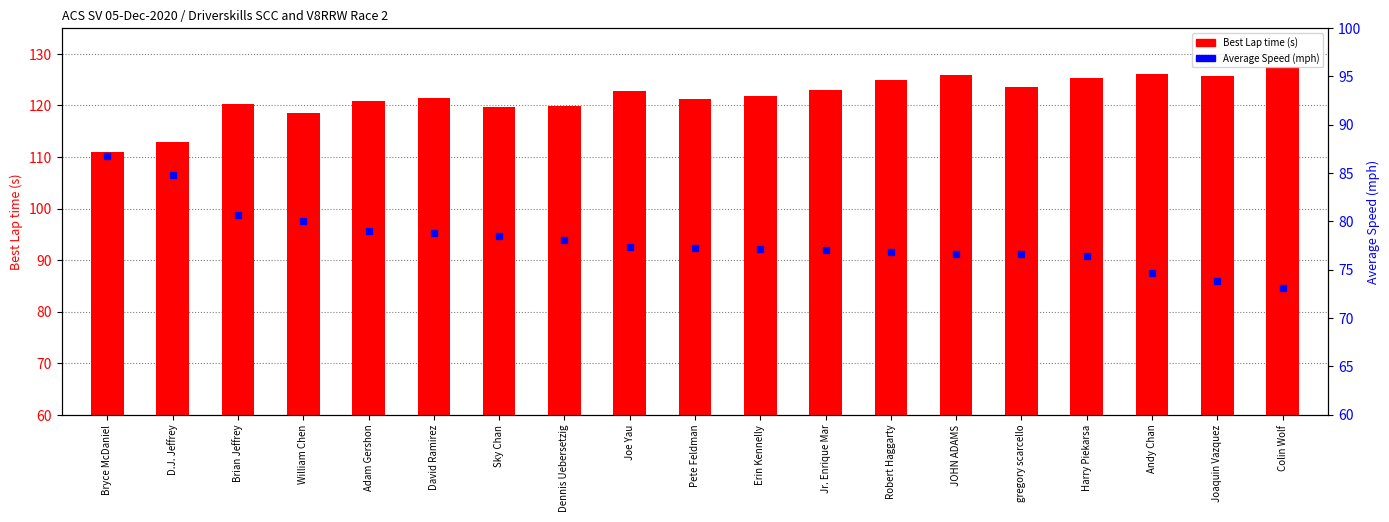

At which category is the sum across all series the highest?

JOHN ADAMS